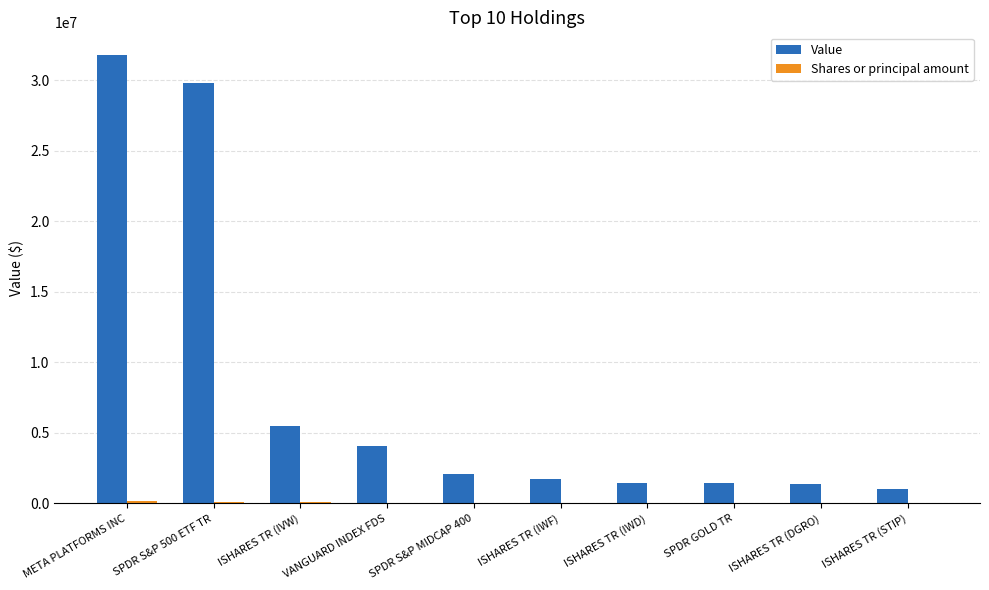

How many data points does each series have?

10